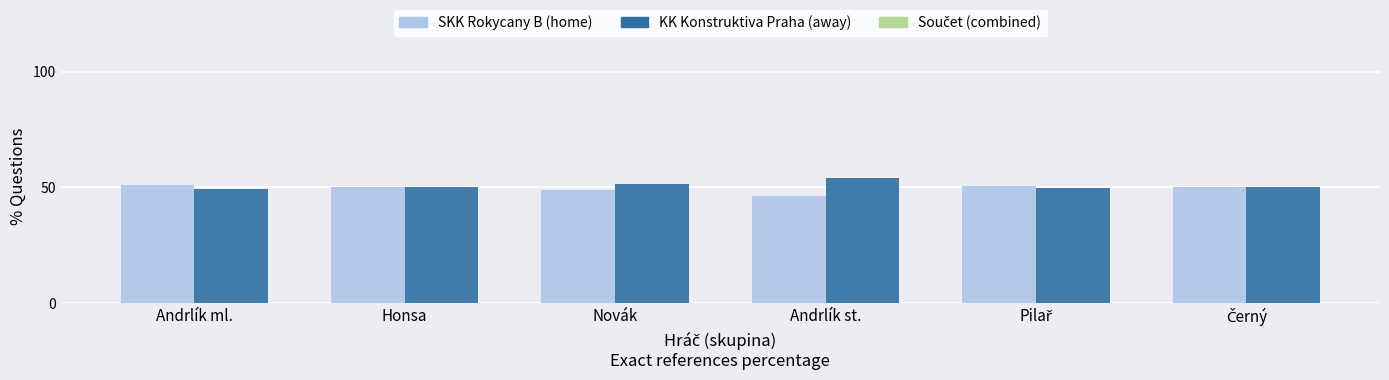

Does the chart contain stacked bars?

No